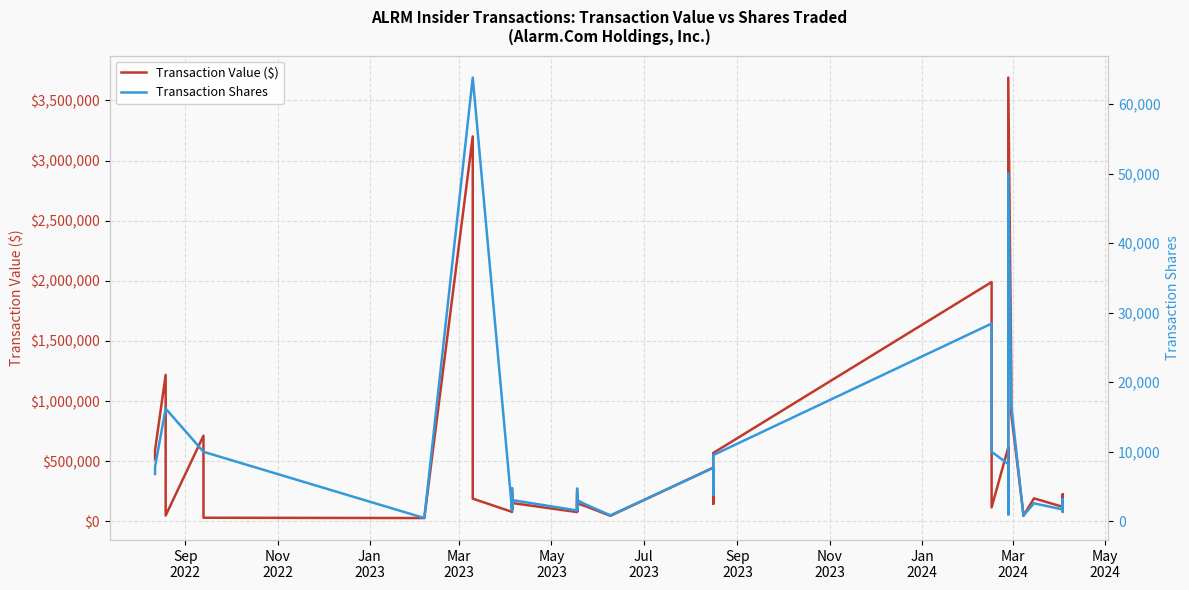

Is the value of Transaction Shares at 33 greater than the value of Transaction Value ($) at 11?

No